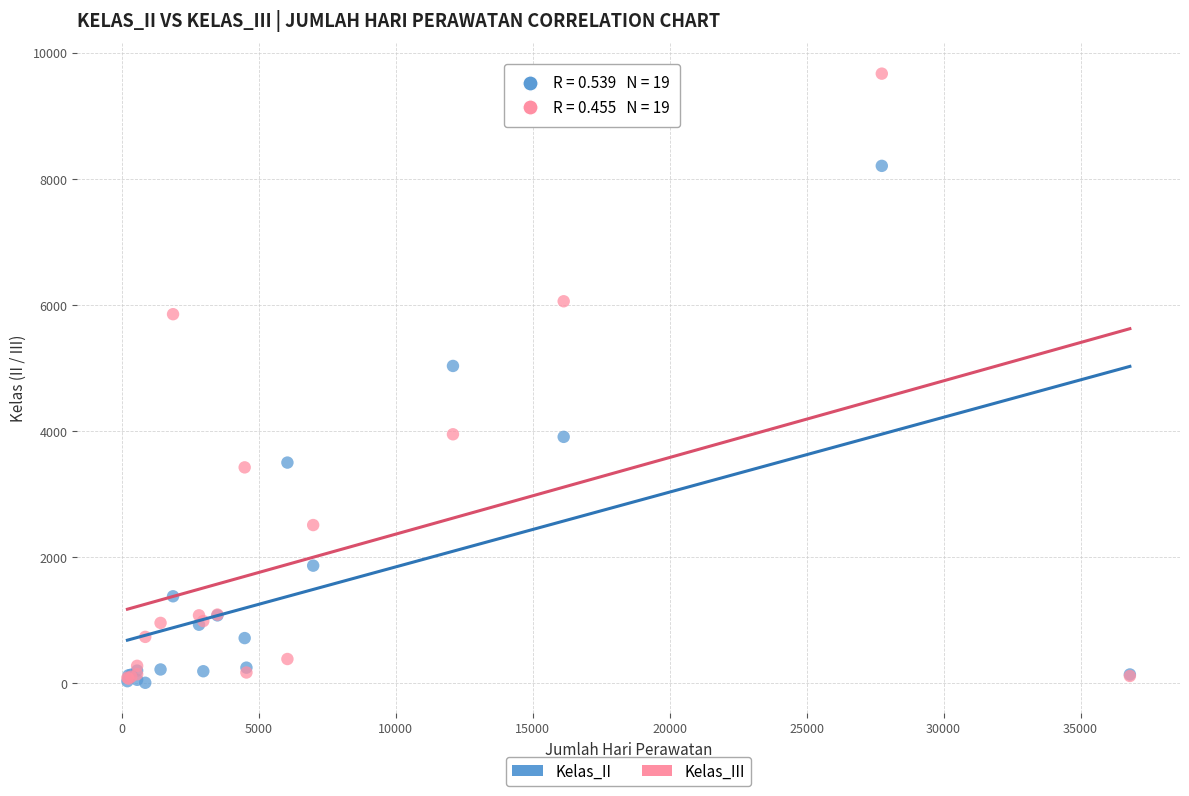

In the Kelas_III series, what Y value is closest to 4873?

3951